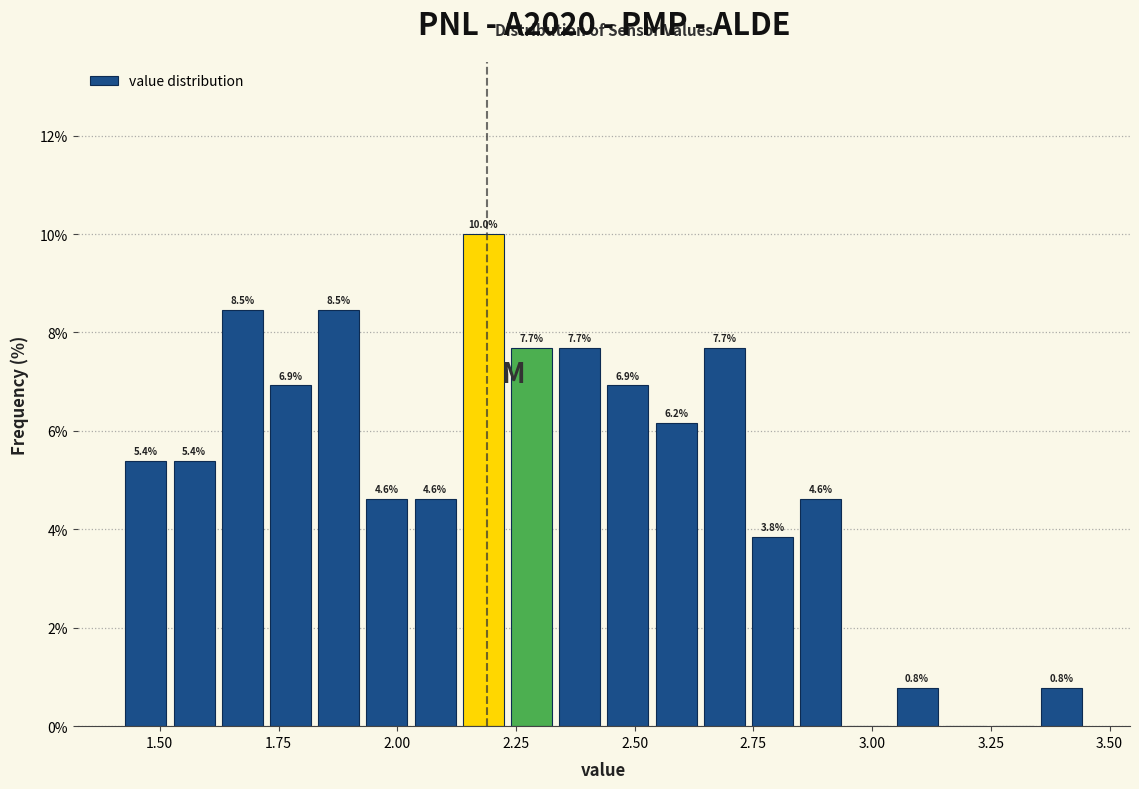

Read against the x-axis, roughly where is the centre of the tallest bar?

2.20